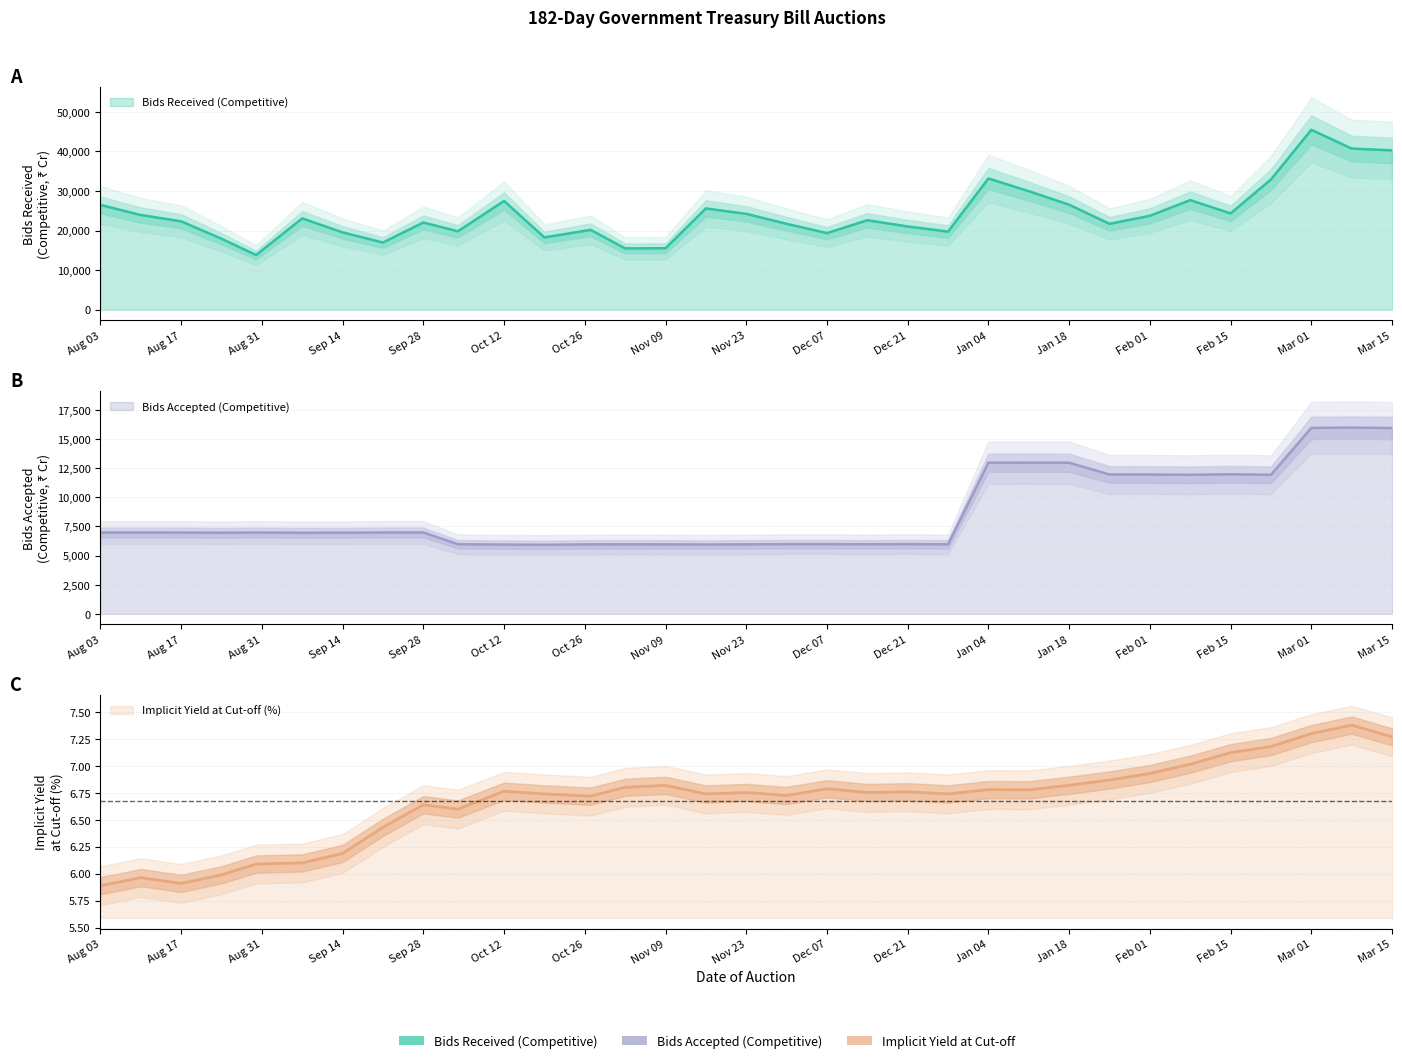

Rank the categories by Bids Accepted (Competitive) value from lowest to highest.

2022-10-19, 2022-10-12, 2022-11-16, 2022-11-09, 2022-10-27, 2022-11-23, 2022-11-02, 2022-12-28, 2022-12-14, 2022-10-04, 2022-11-30, 2022-12-07, 2022-12-21, 2022-09-07, 2022-08-24, 2022-09-14, 2022-08-17, 2022-08-30, 2022-08-03, 2022-08-10, 2022-09-28, 2022-09-21, 2023-02-08, 2023-02-22, 2023-01-25, 2023-02-01, 2023-02-15, 2023-01-18, 2023-01-04, 2023-01-11, 2023-03-15, 2023-03-01, 2023-03-08